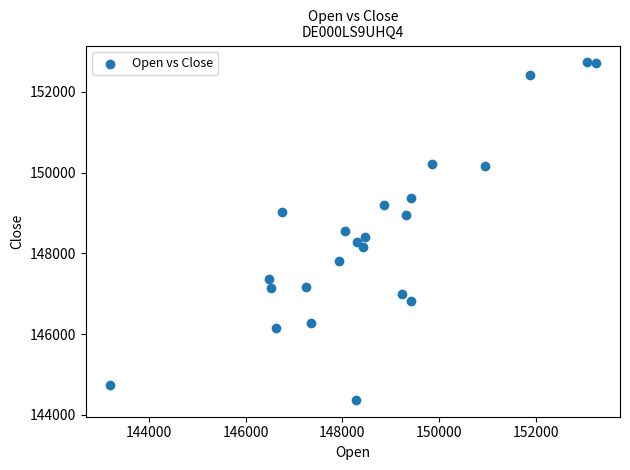

What is the range of Y values (max minus min)?

8361